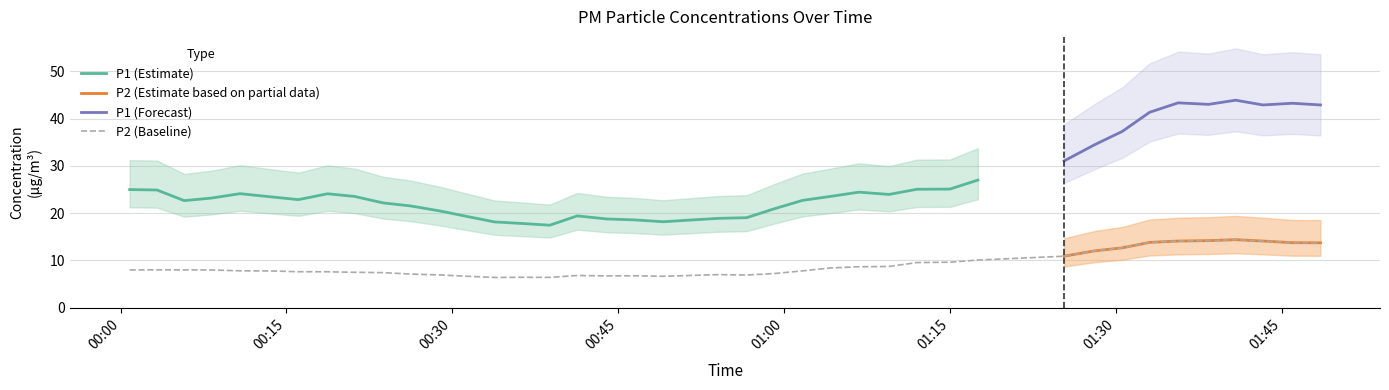

Where is the first local minimum for P1?

2